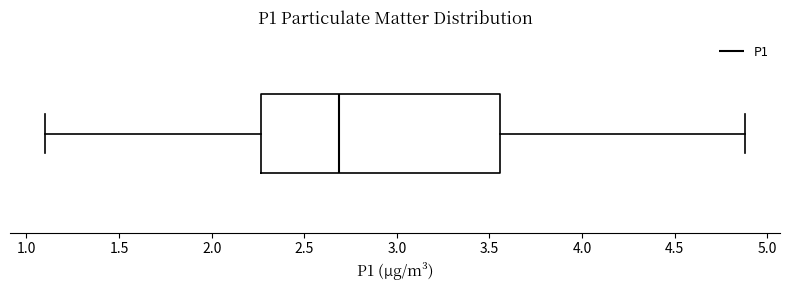

Transcribe this box plot: give where the median line is, the range the box spans, and where the two whiskers end, as read against the x-axis. The values are not printed on the chart, so give them approximately, as read against the axis.

median 2.70, box 2.25 to 3.55, whiskers 1.10 to 4.90